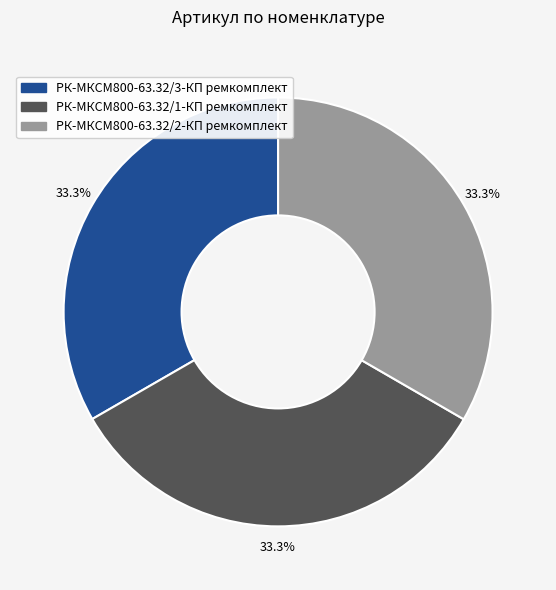

Does РК-МКСМ800-63.32/3-КП ремкомплект account for over 50% of the chart?

No